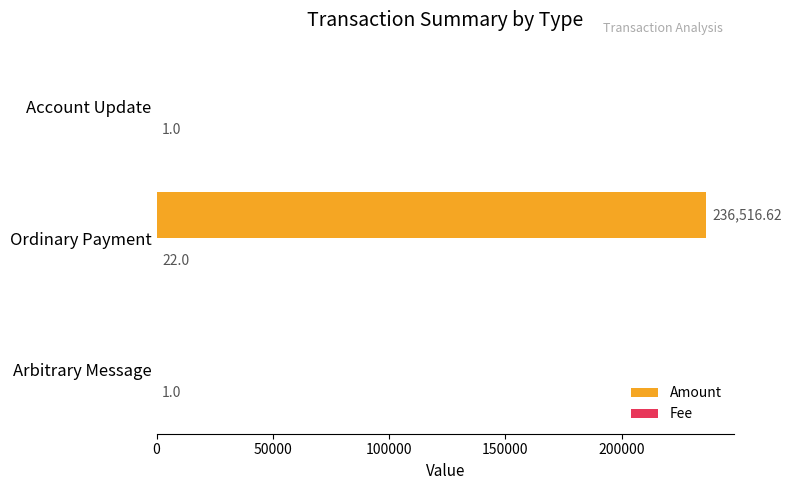

Which series has the largest total across all categories?

Amount